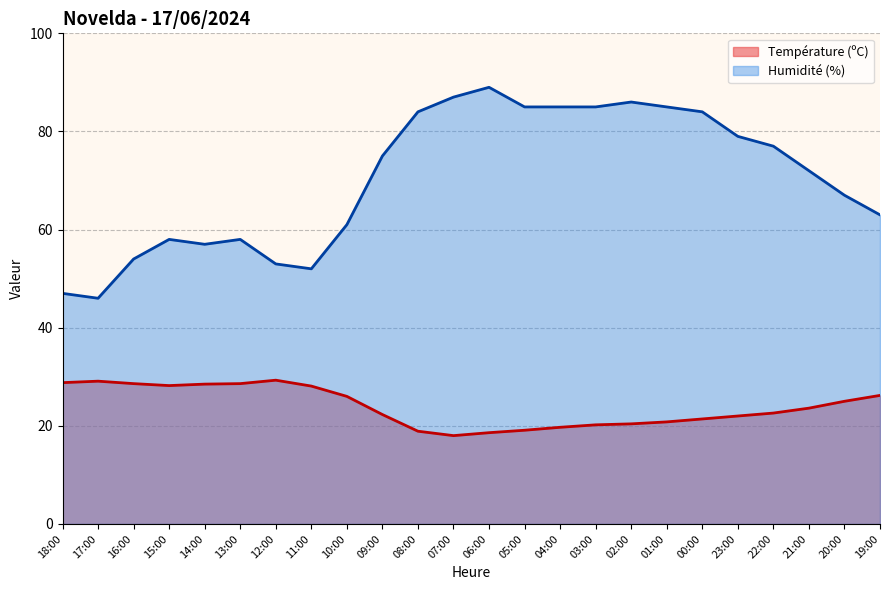

True or false: Température (ºC) and Humidité (%) intersect in this chart.

False